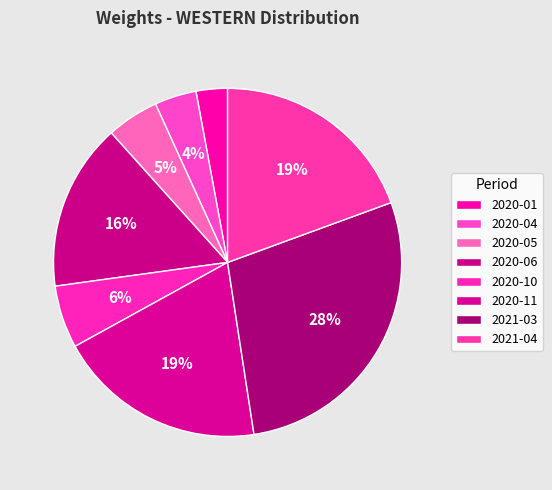

How many slices are in this pie chart?

8